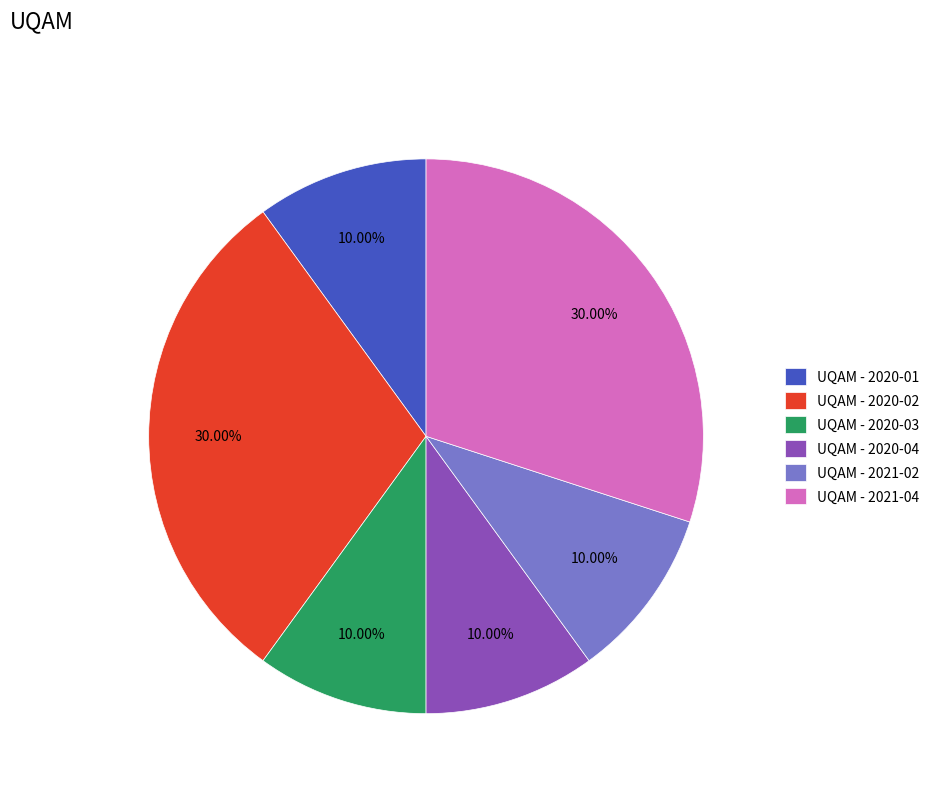

Approximately how many times larger is the value at UQAM - 2020-04 compared to UQAM - 2020-02?

0.3